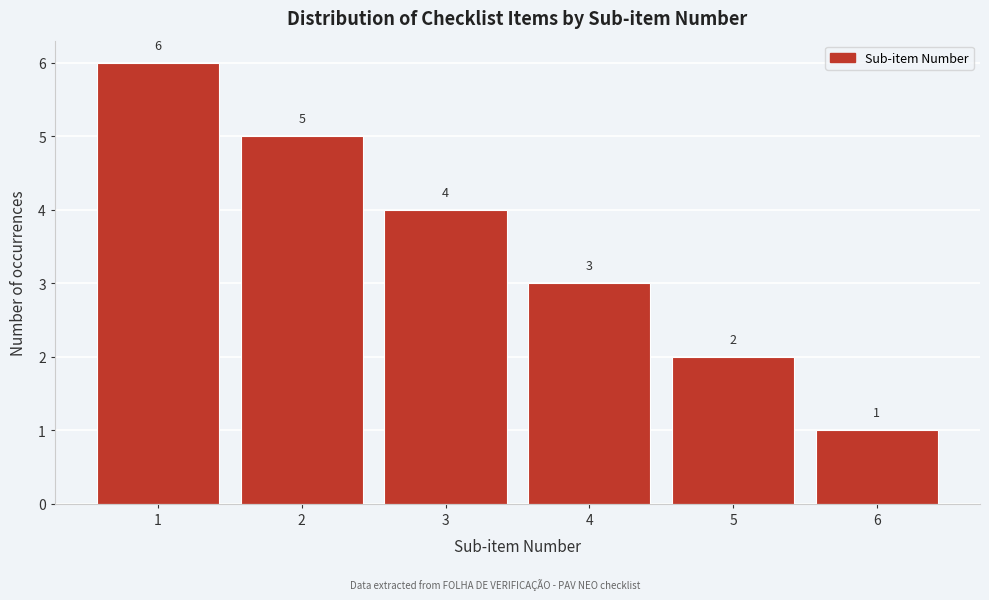

Reading left to right, transcribe this chart: for each bar, give the range it covers on the x-axis and its height.

0.5 to 1.5: 6
1.5 to 2.5: 5
2.5 to 3.5: 4
3.5 to 4.5: 3
4.5 to 5.5: 2
5.5 to 6.5: 1